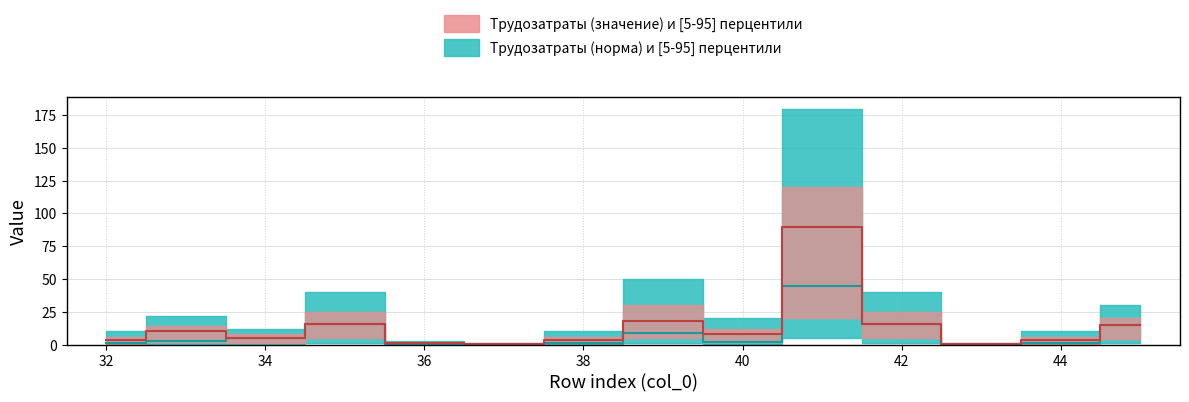

At which category does Трудозатраты (норма) reach its first local valley?

36